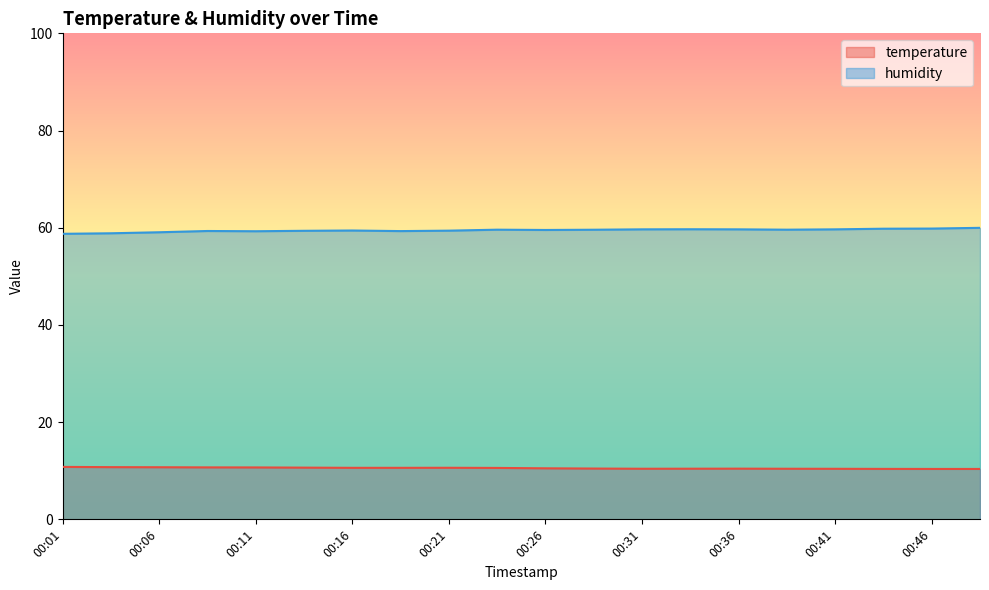

Rank the categories by humidity value from highest to lowest.

00:49, 00:46, 00:43, 00:33, 00:31, 00:36, 00:41, 00:23, 00:38, 00:28, 00:26, 00:16, 00:21, 00:13, 00:08, 00:18, 00:11, 00:06, 00:03, 00:01